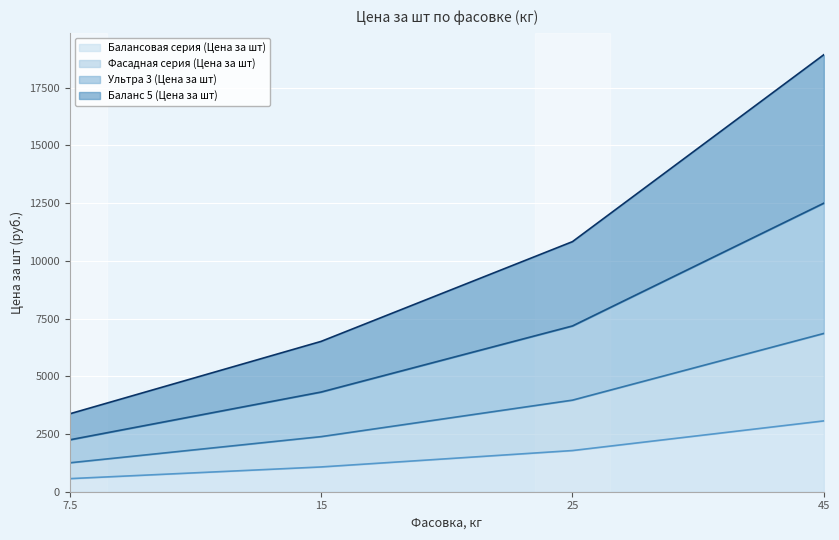

At which category is the sum across all series the highest?

45